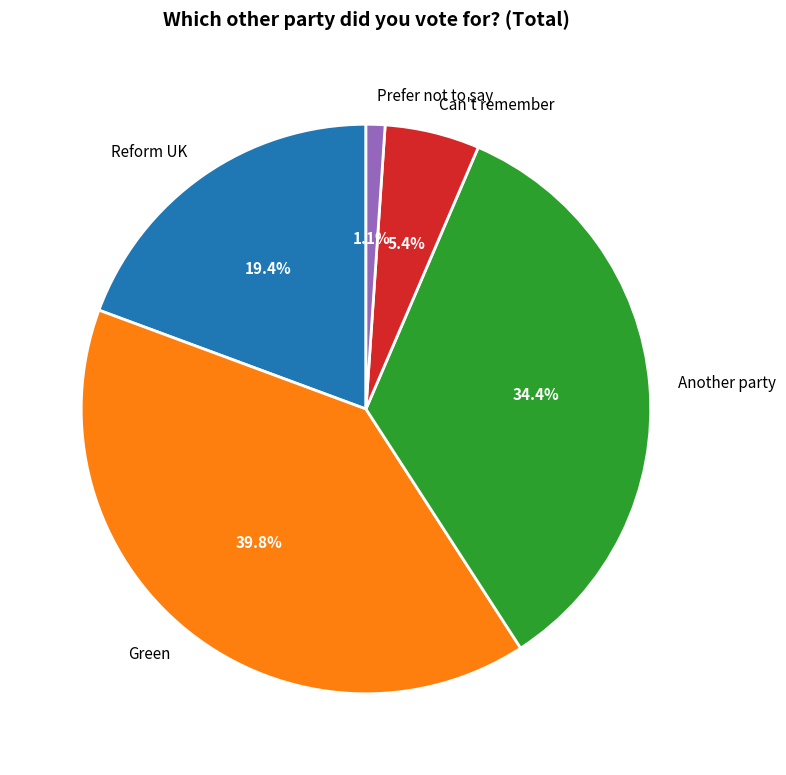

To the nearest percent, what is the difference between the largest and smallest slice percentages?

39%